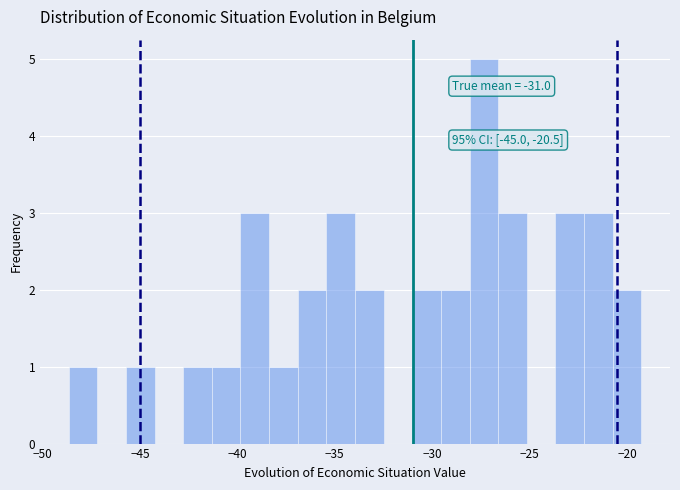

Around what value on the x-axis is the tallest bar? Give the approximate position of its centre, as read against the axis.

-27.5